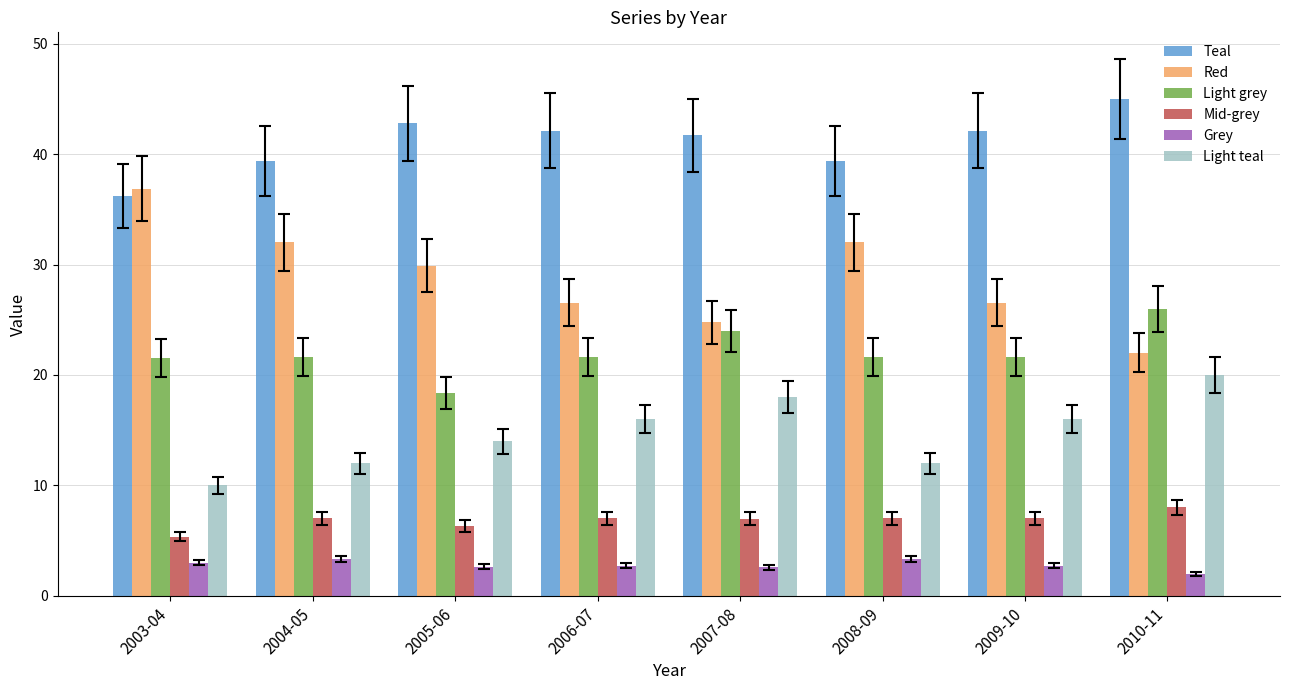

What is the smallest value displayed?

2.0